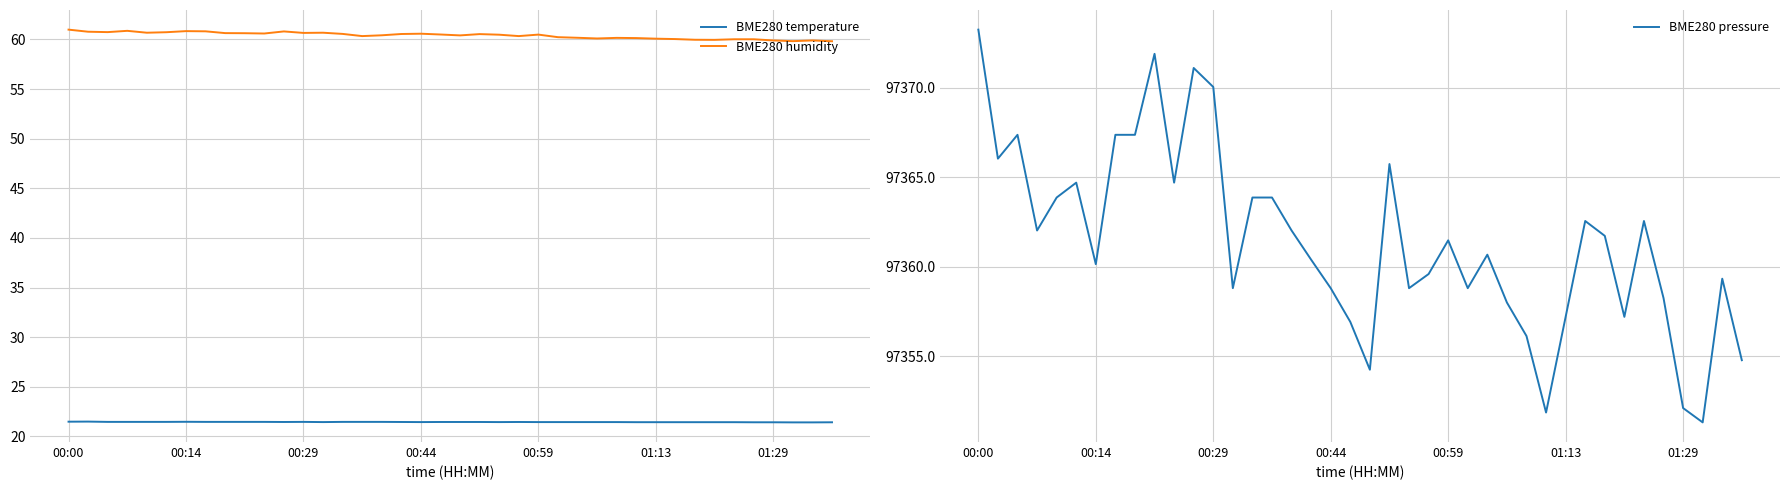

Which series has the widest spread of values?

BME280 pressure